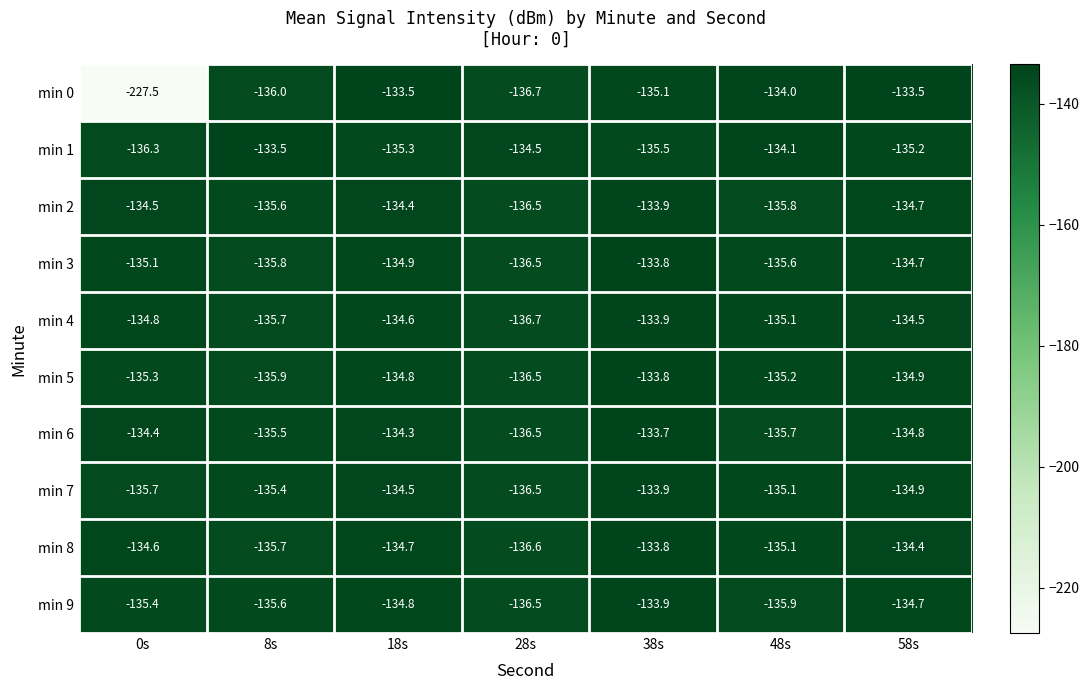

What is the difference between the highest and lowest values at 28s?

2.2